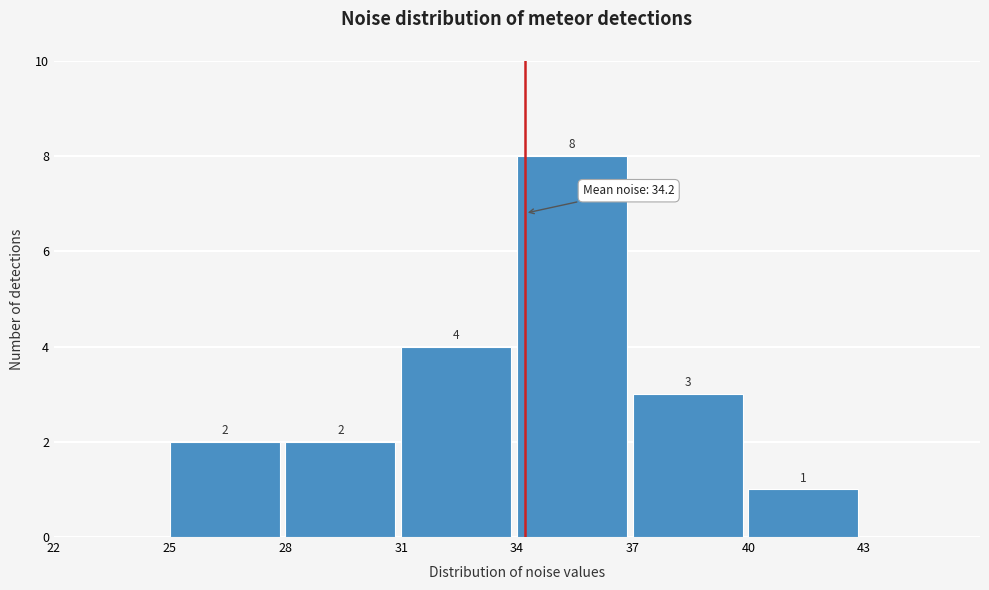

Over which range of the x-axis is the bar tallest?

34 to 37